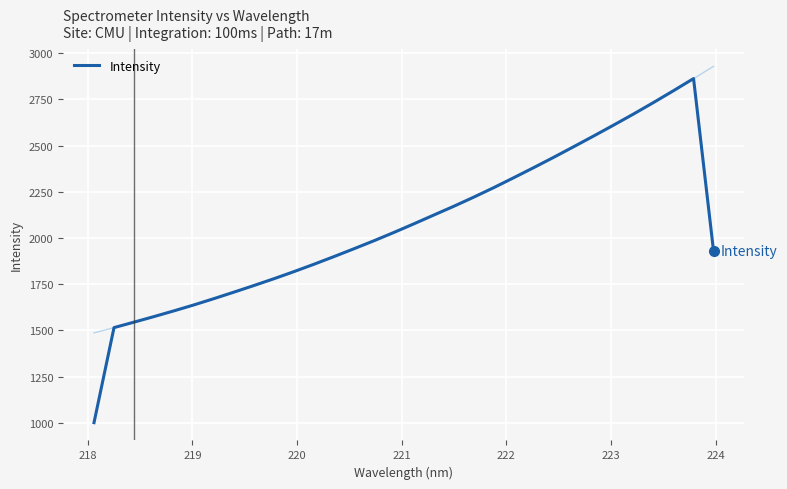

What is the difference between the second highest and minimum values?

1797.3